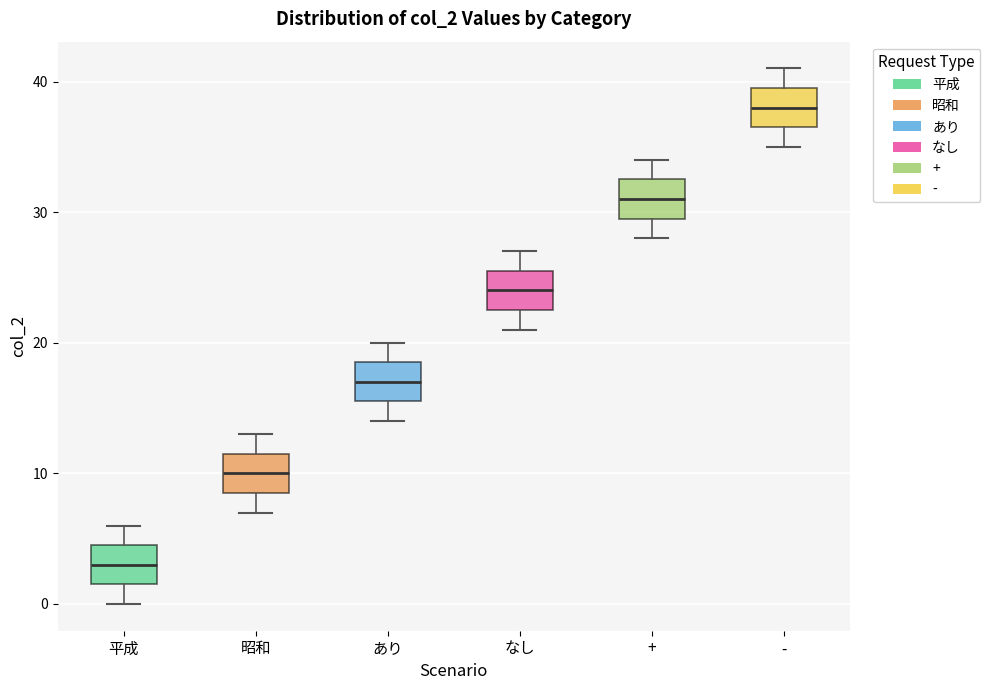

Which box's median line is the lowest?

平成